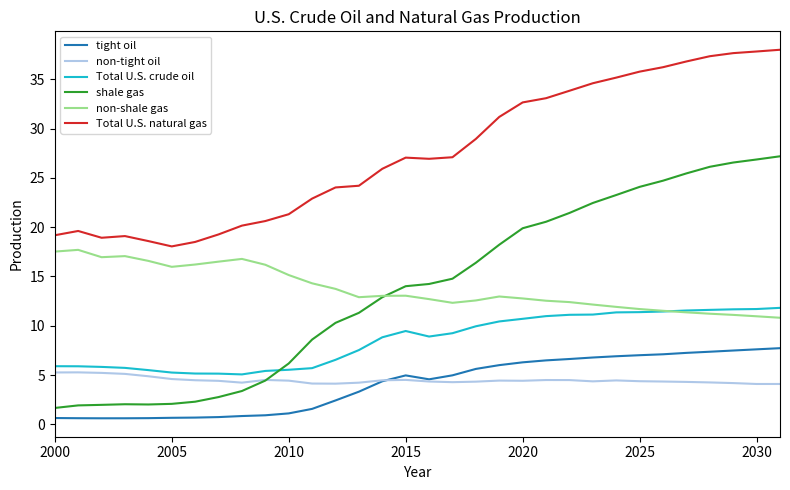

Rank the series by their maximum value, from lowest to highest.

non-tight oil, tight oil, Total U.S. crude oil, non-shale gas, shale gas, Total U.S. natural gas